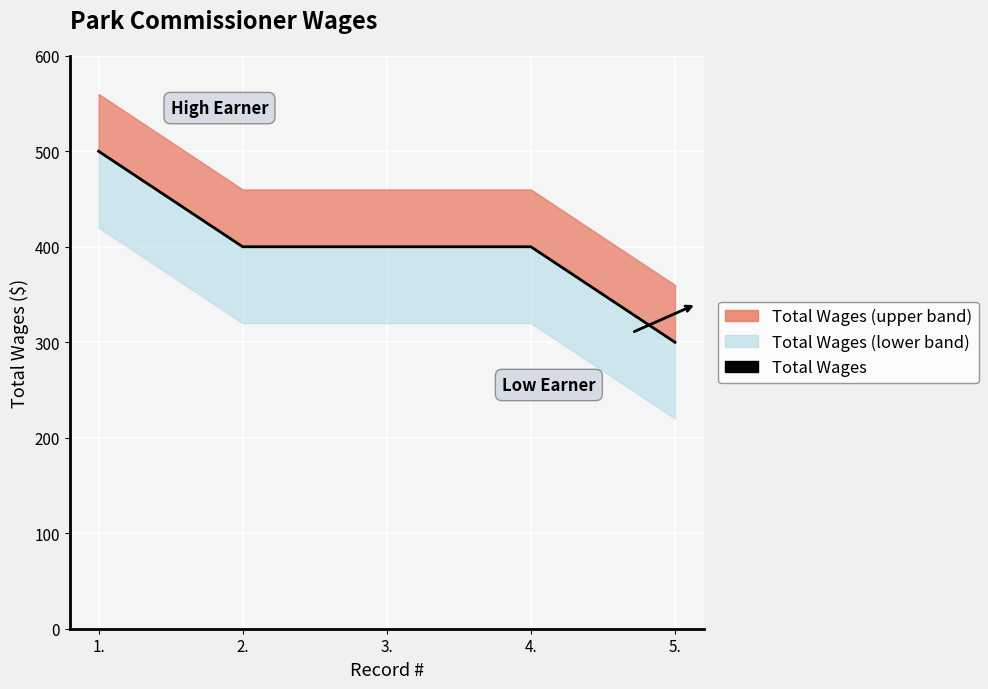

What is the maximum value shown in the chart?

500